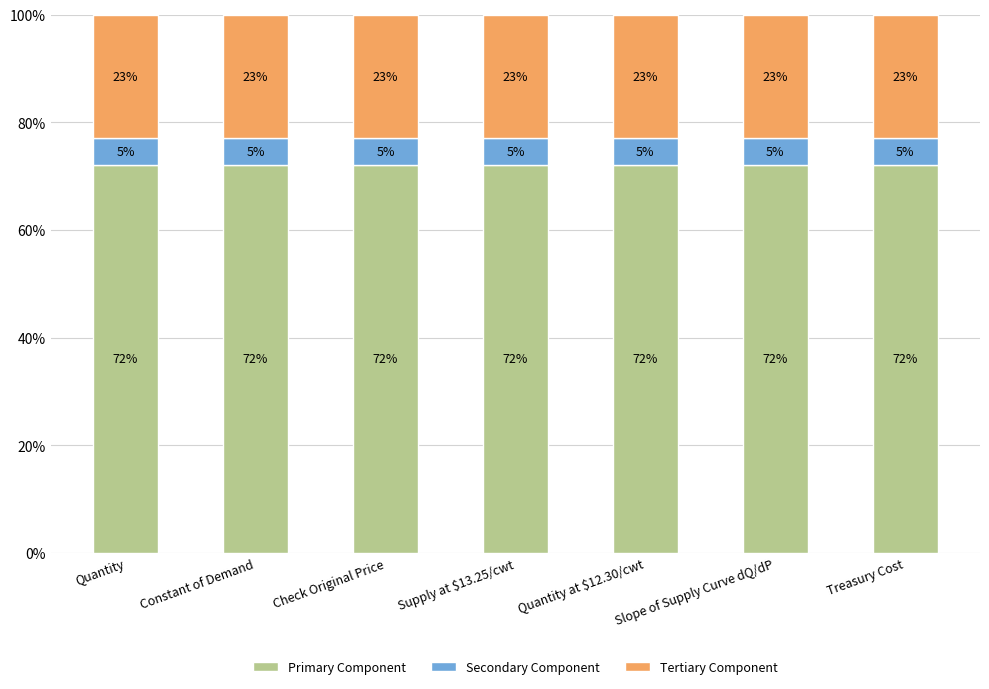

What are all the series names shown in the legend?

Primary Component, Secondary Component, Tertiary Component